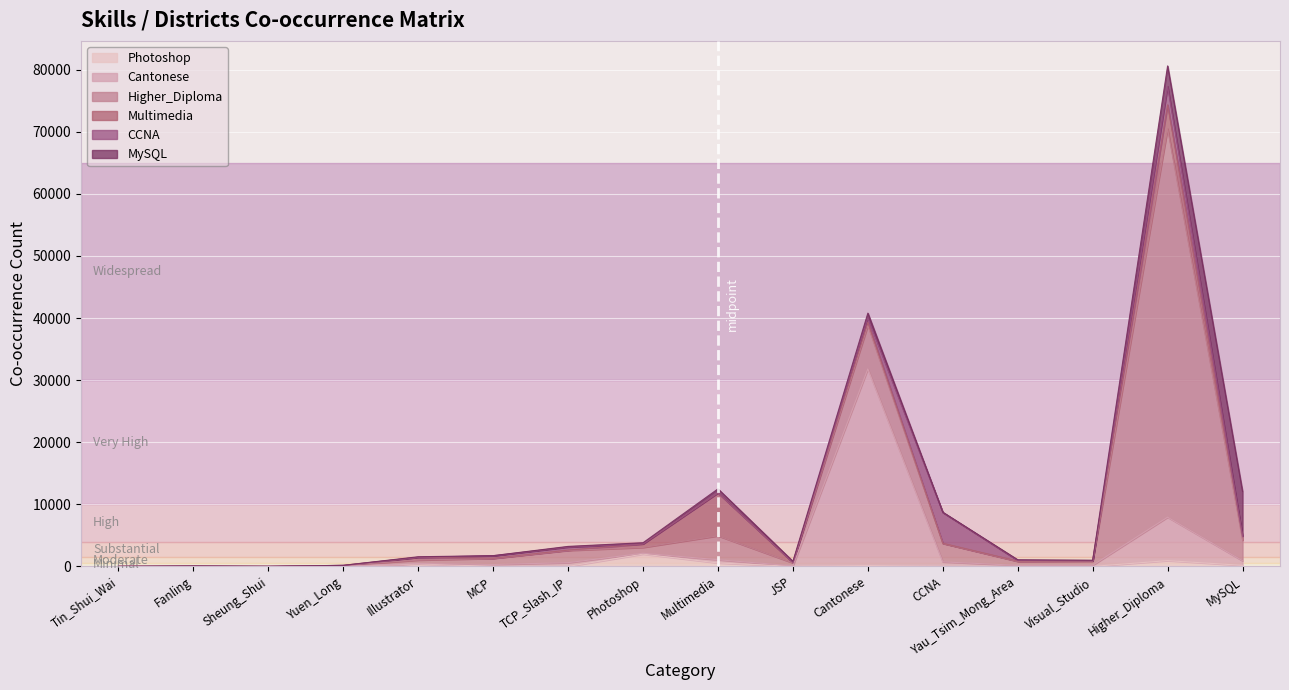

How many interior local peaks does the MySQL series have?

4